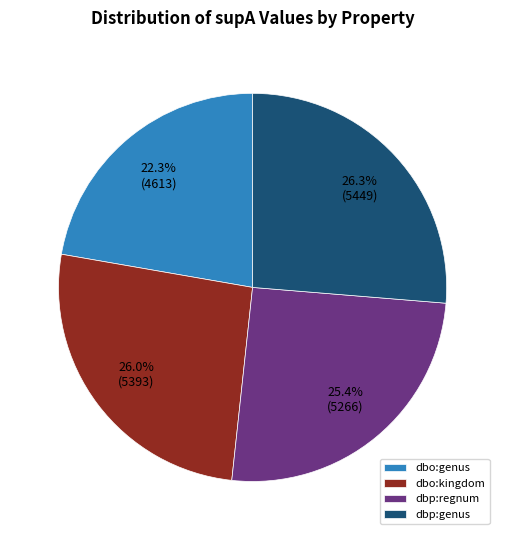

Does dbo:kingdom represent more than half of the total?

No